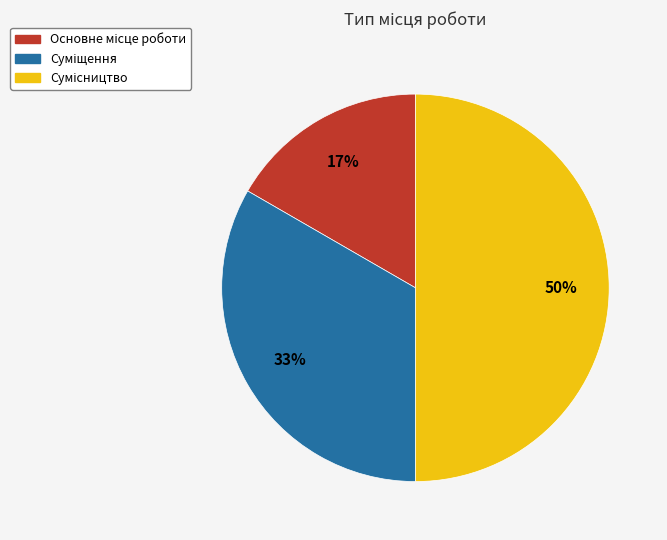

To the nearest percent, what is the average slice percentage?

33%